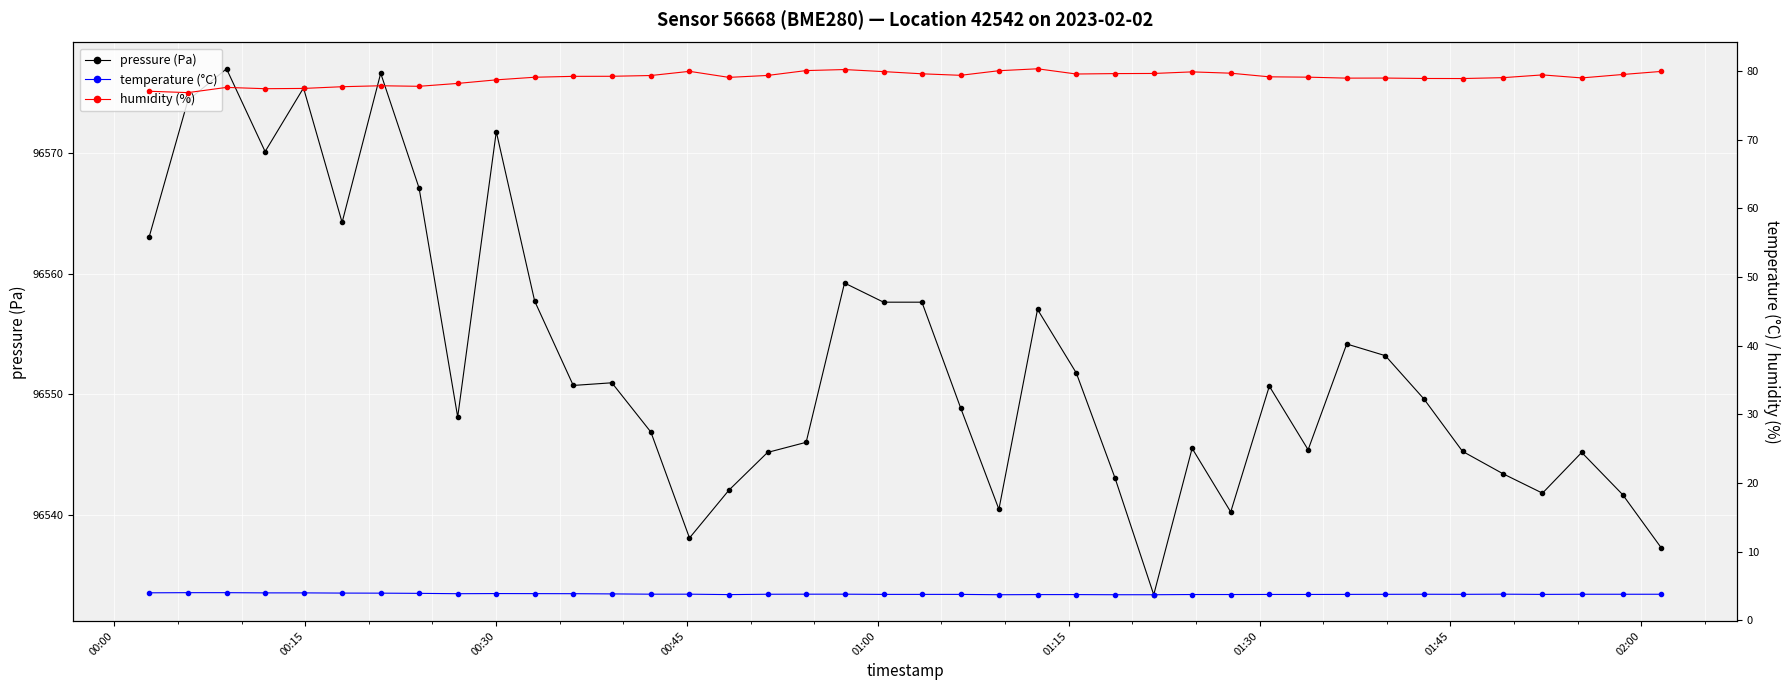

What is the sum of all pressure (Pa) values?

3862108.6